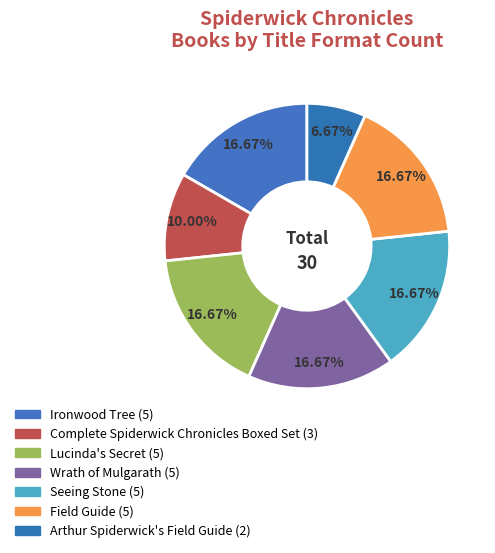

To the nearest percent, what is the difference between the Complete Spiderwick Chronicles Boxed Set and Arthur Spiderwick's Field Guide slice percentages?

3%